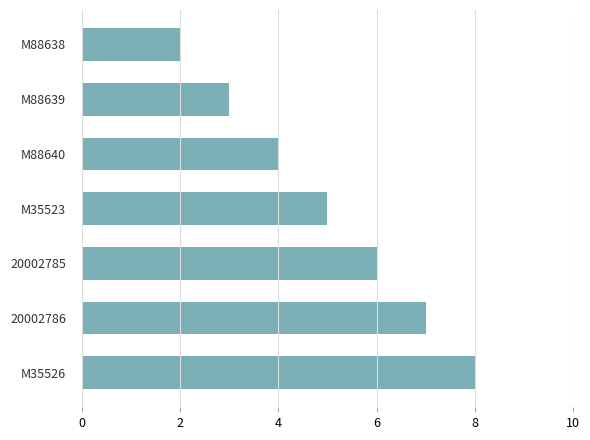

Reading top to bottom, transcribe all the data shown in this chart.

2	3	4	5	6	7	8